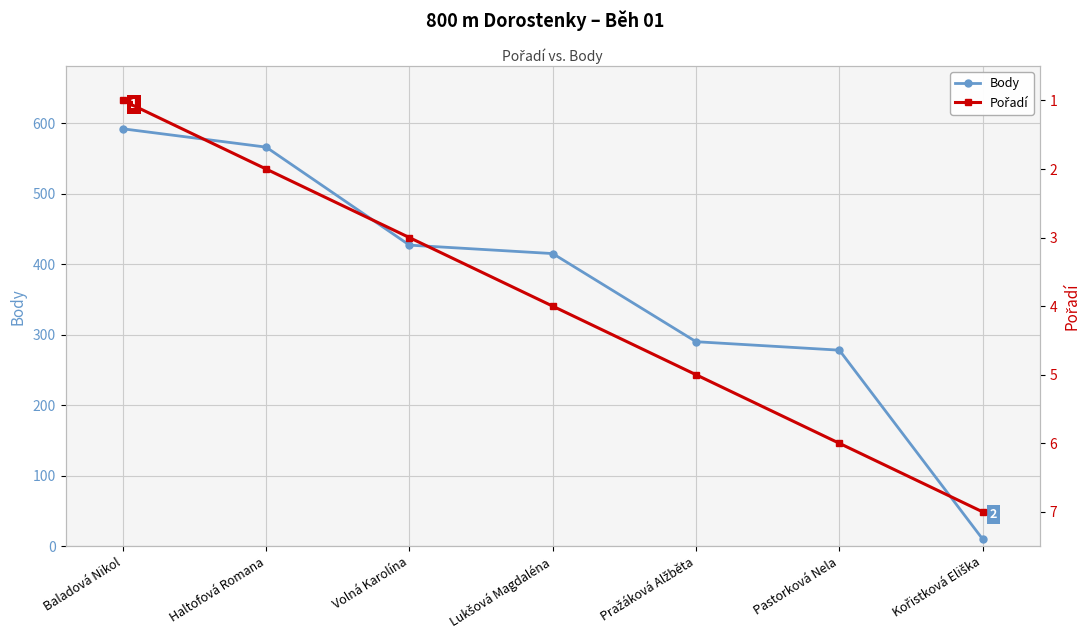

List the series in order of their overall mean, highest first.

Body, Pořadí